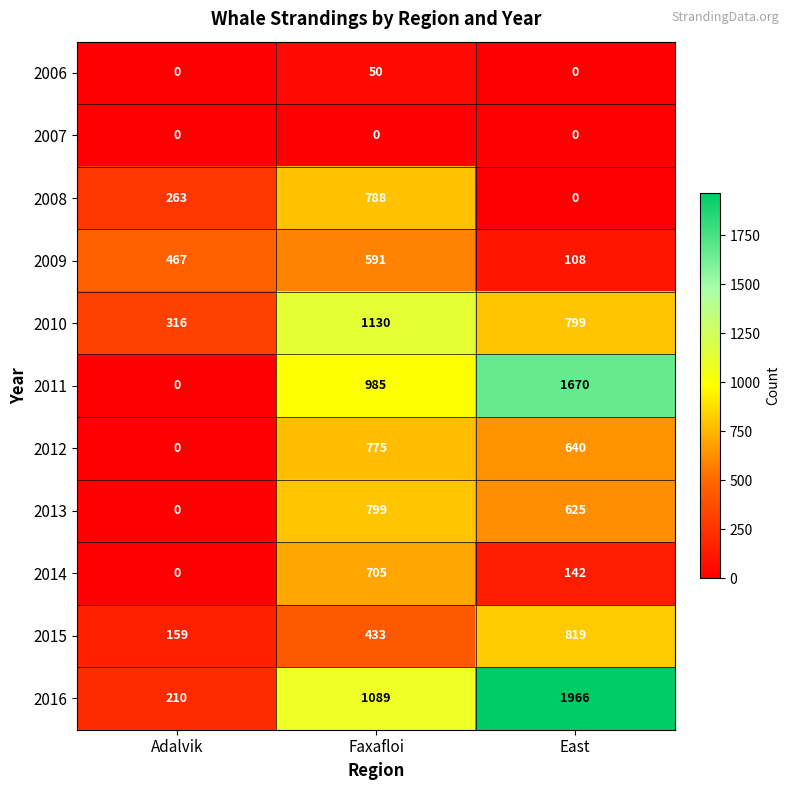

The 2012 series shows 260 at Adalvik. True or false?

False